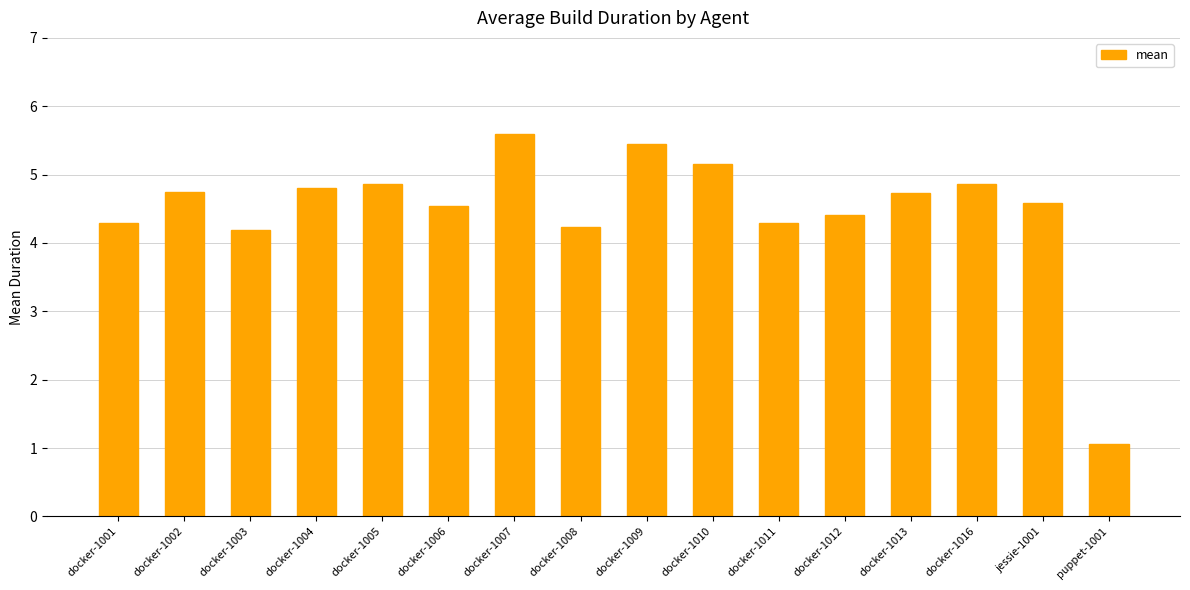

True or false: the data shows 2.3 at docker-1013.

False